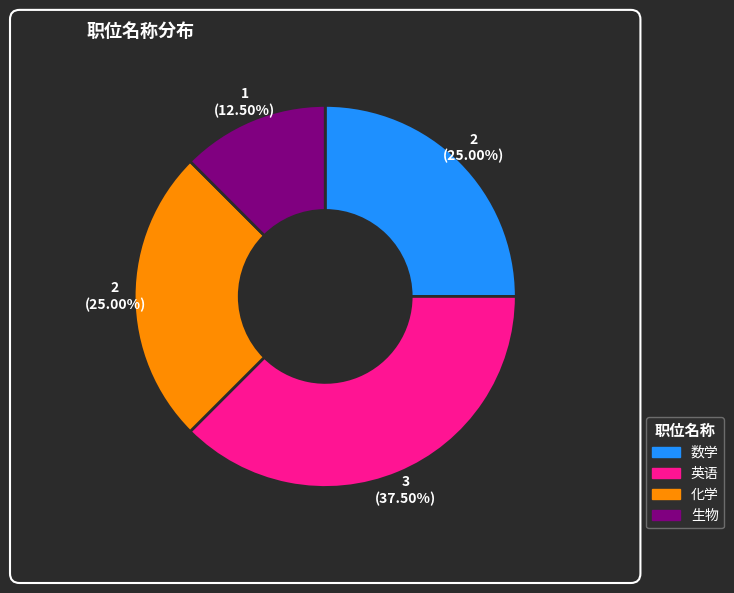

What is the smallest slice in the pie chart?

生物